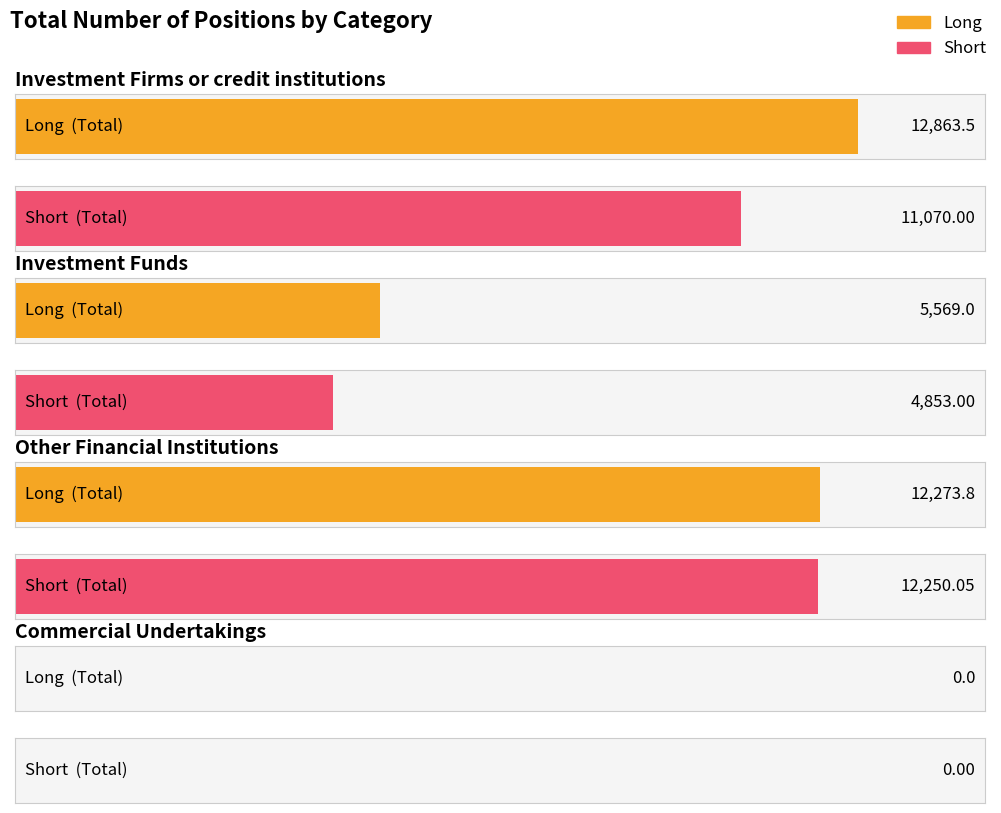

Reading left to right, extract all data points from this chart.

Long: Investment Firms or credit institutions=12863.5	Investment Funds=5569.0	Other Financial Institutions=12273.8	Commercial Undertakings=0.0
Short: Investment Firms or credit institutions=11070.0	Investment Funds=4853.0	Other Financial Institutions=12250.0	Commercial Undertakings=0.0